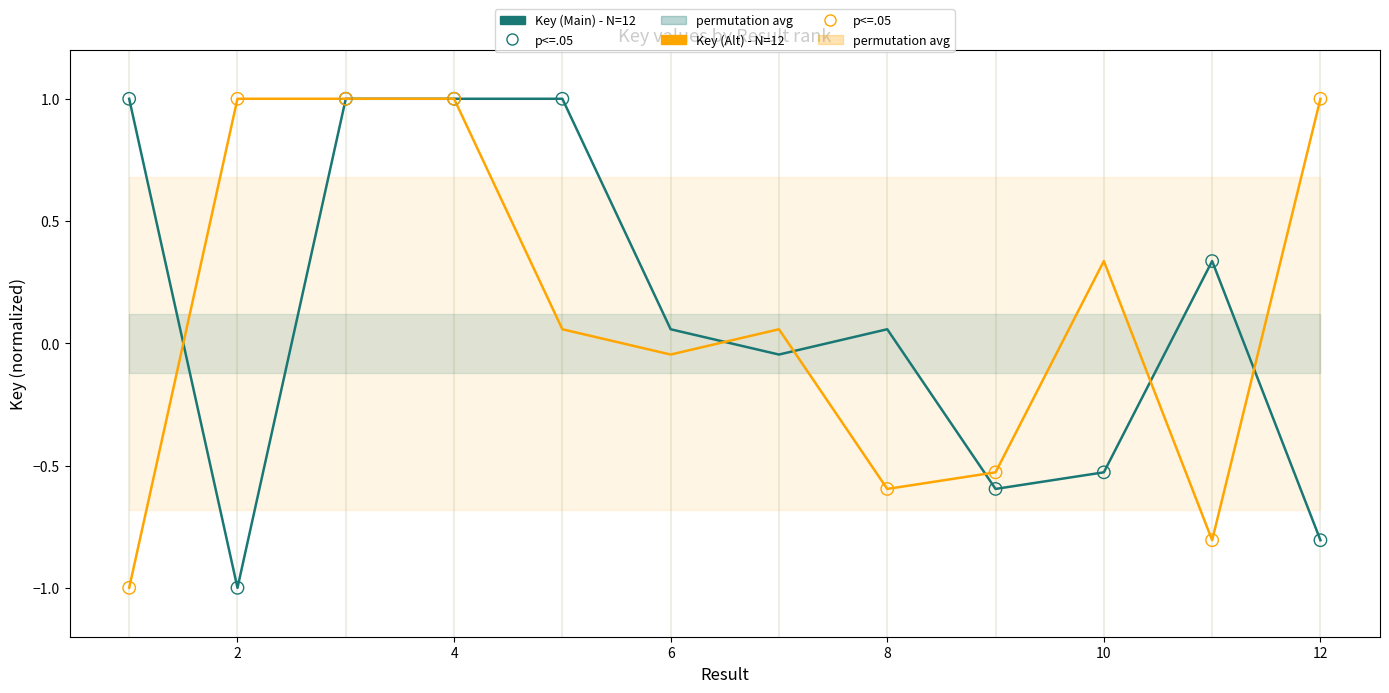

Which series reaches the maximum Y coordinate?

Key (Main) - N=12